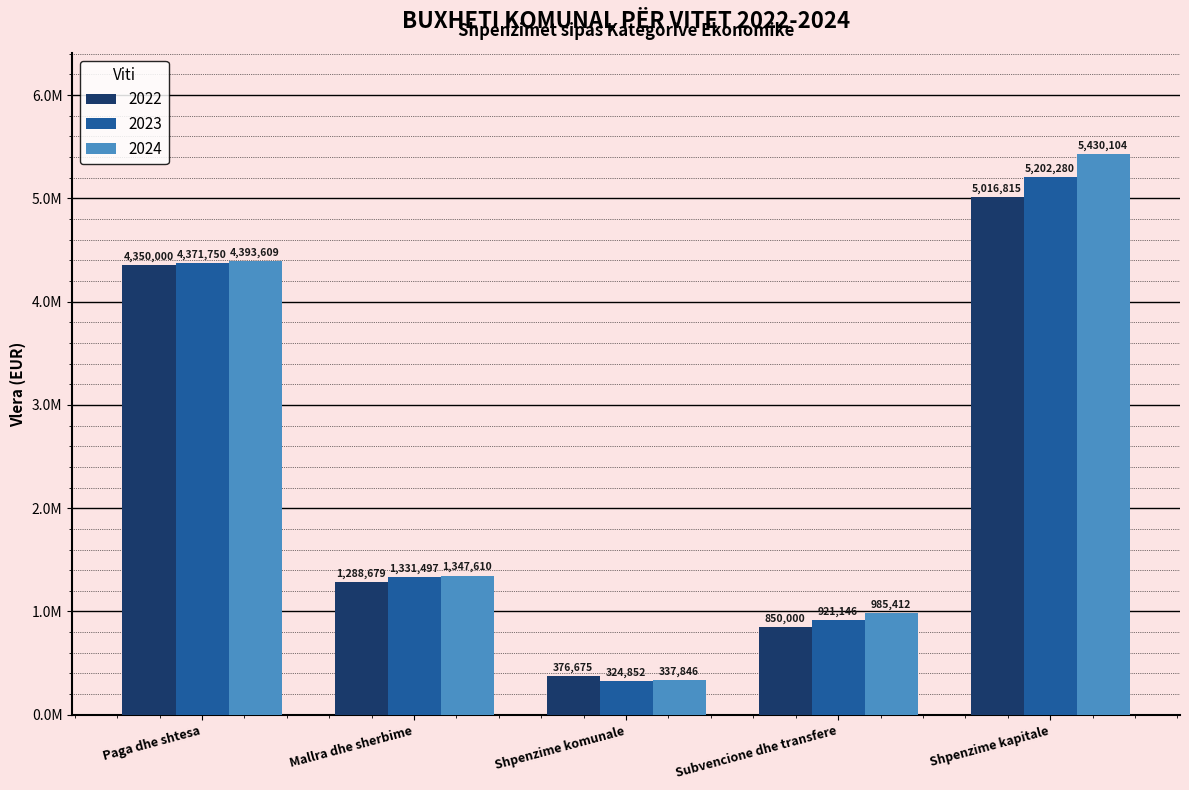

Is the value of 2022 at Subvencione dhe transfere greater than the value of 2023 at Shpenzime komunale?

Yes